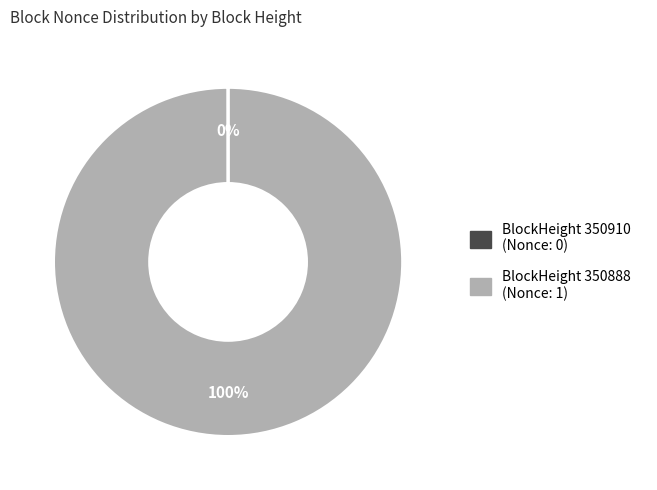

Is there a majority slice in this chart?

Yes